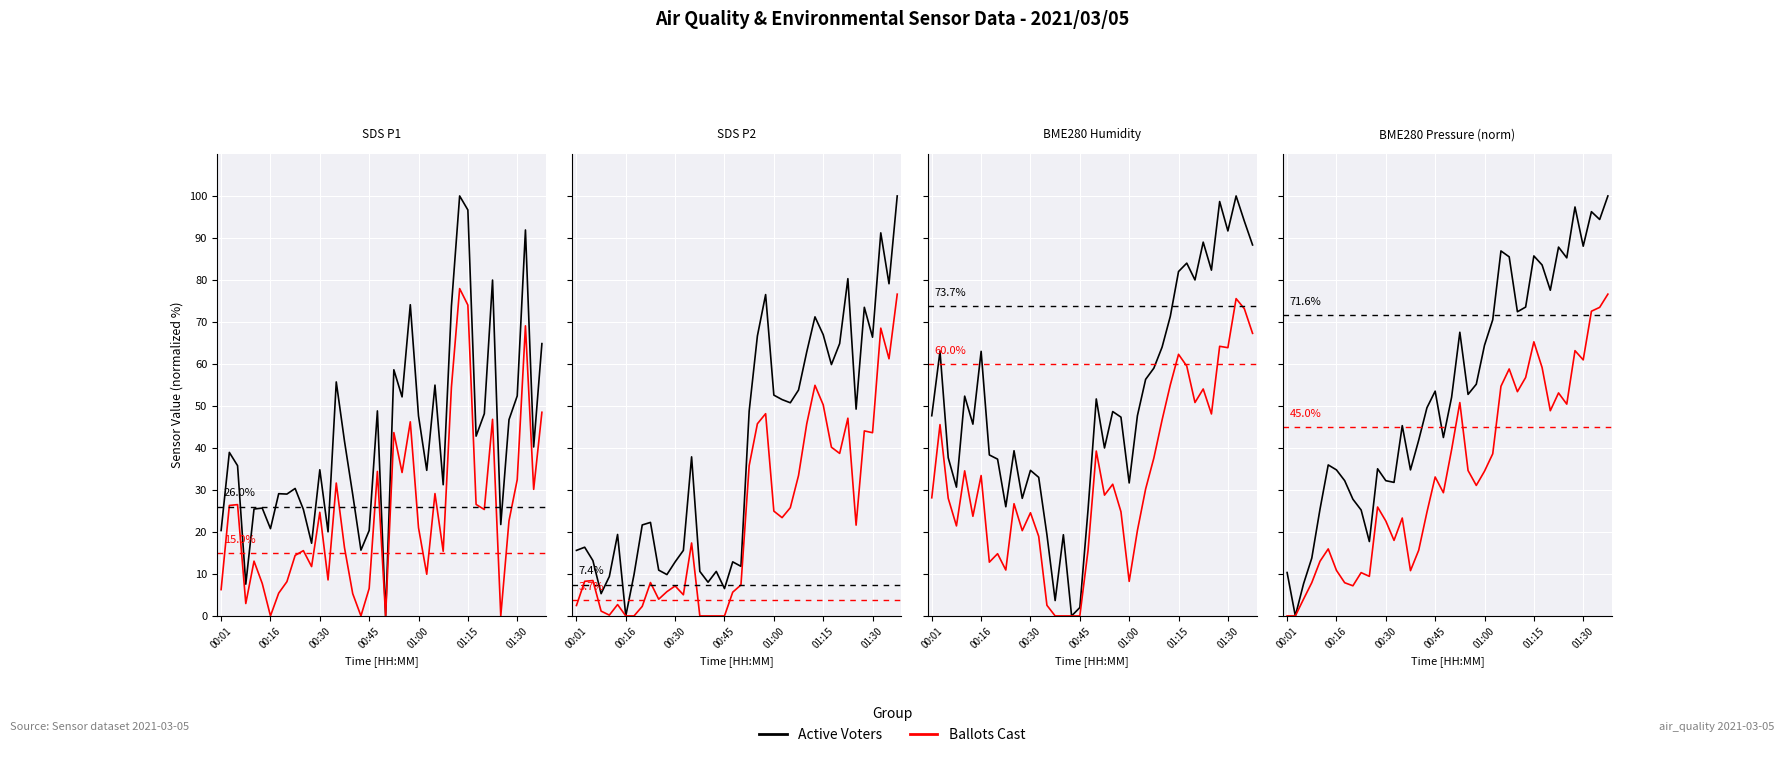

At which category does the chart reach its minimum across all series?

00:16